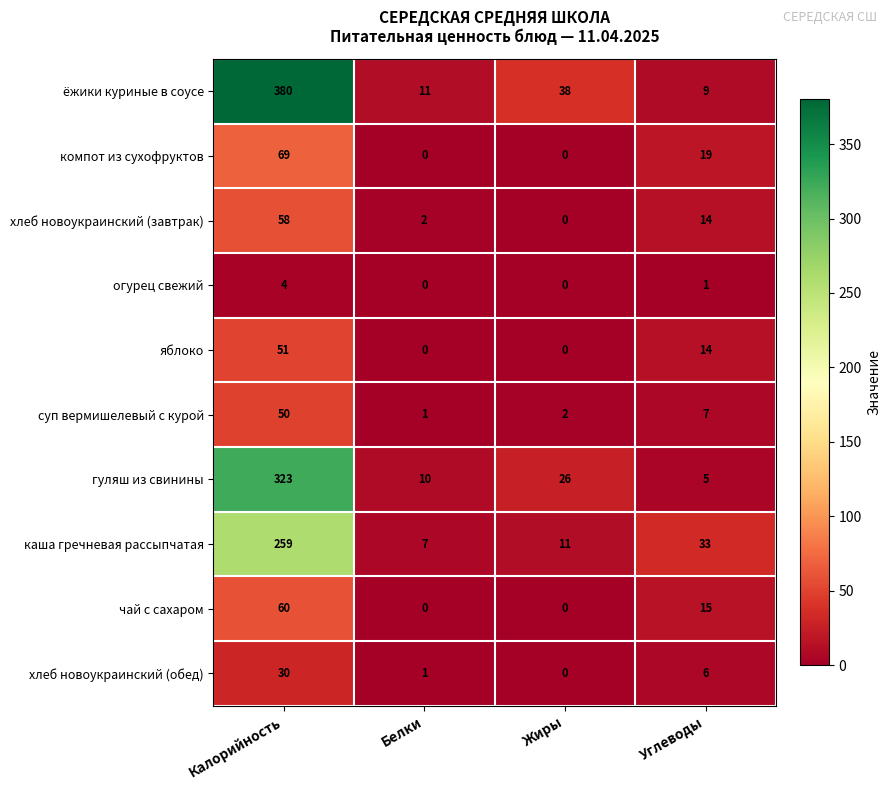

How many data points does each series have?

4